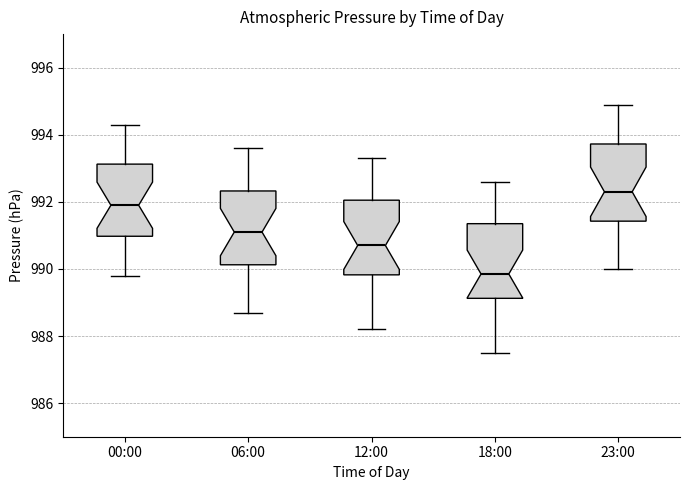

Where does the lower whisker of the box for 00:00 end on the y-axis? The values are not printed on the chart, so give them approximately, as read against the axis.

989.8